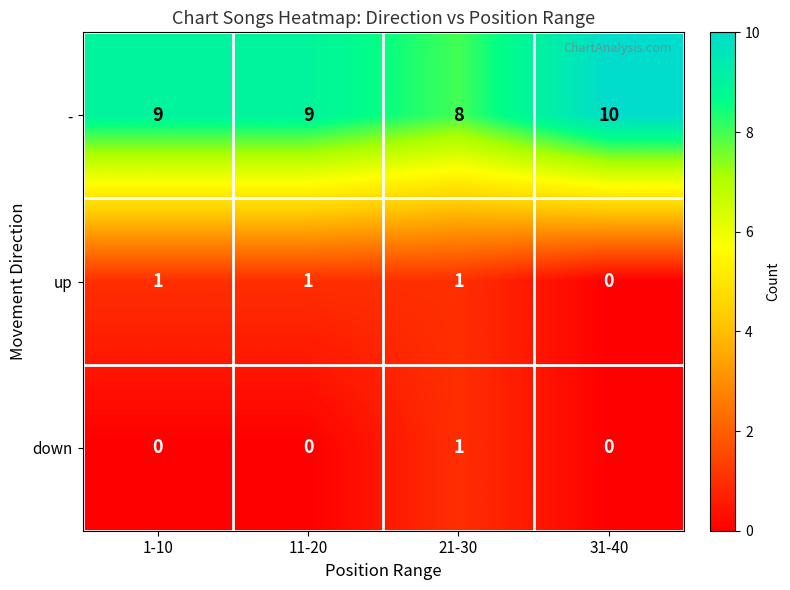

How many categories are shown in the chart?

4